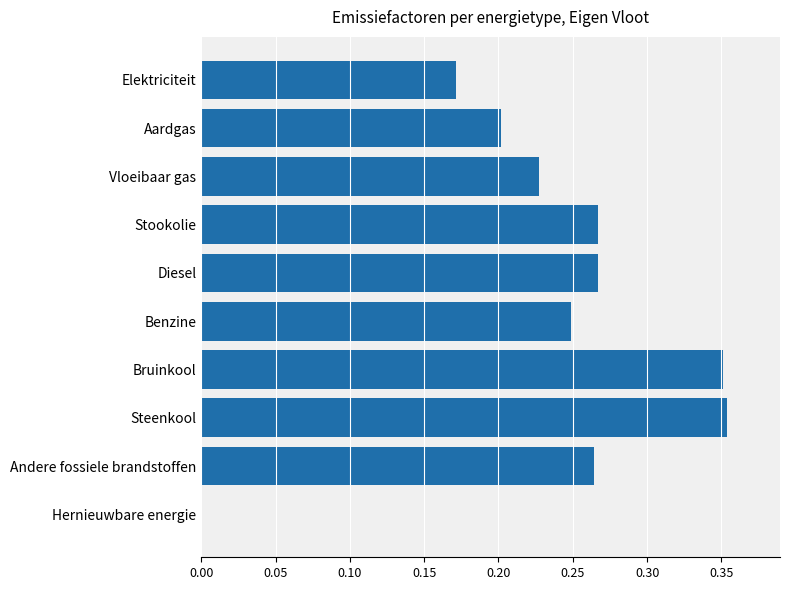

How many data points are above 0?

9